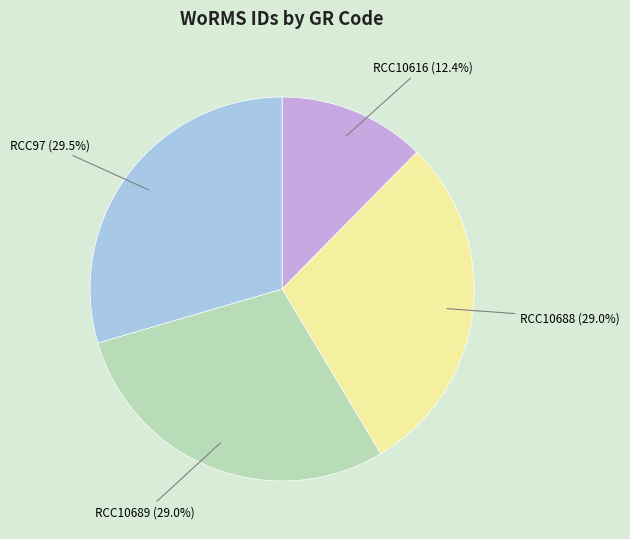

Is there a majority slice in this chart?

No